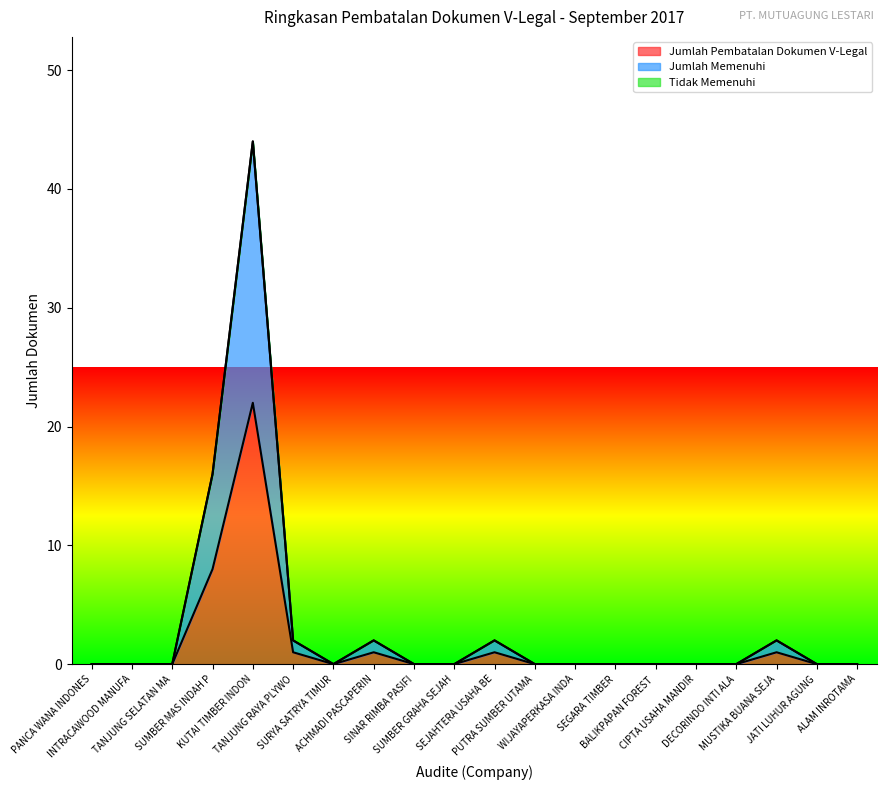

How many positive values does the Jumlah Pembatalan Dokumen V-Legal series have?

6